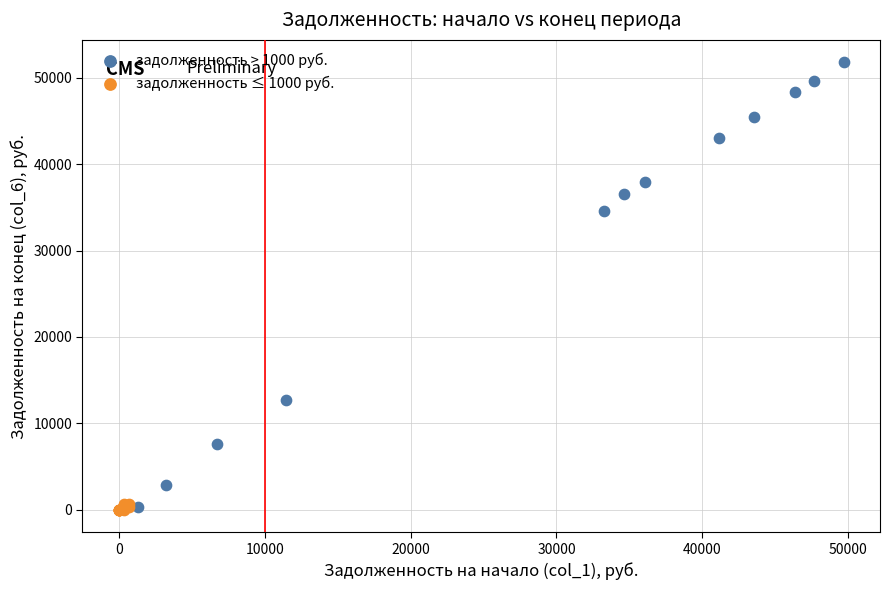

Which series contains the highest Y value?

задолженность > 1000 руб.